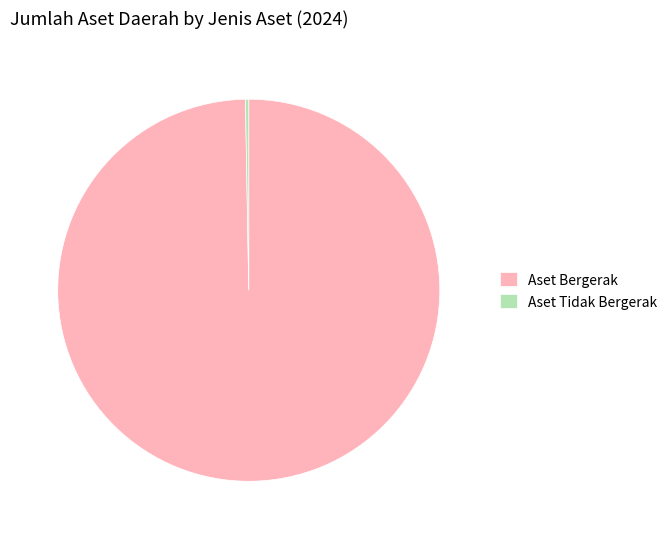

True or false: Aset Bergerak accounts for 90% of the total.

False